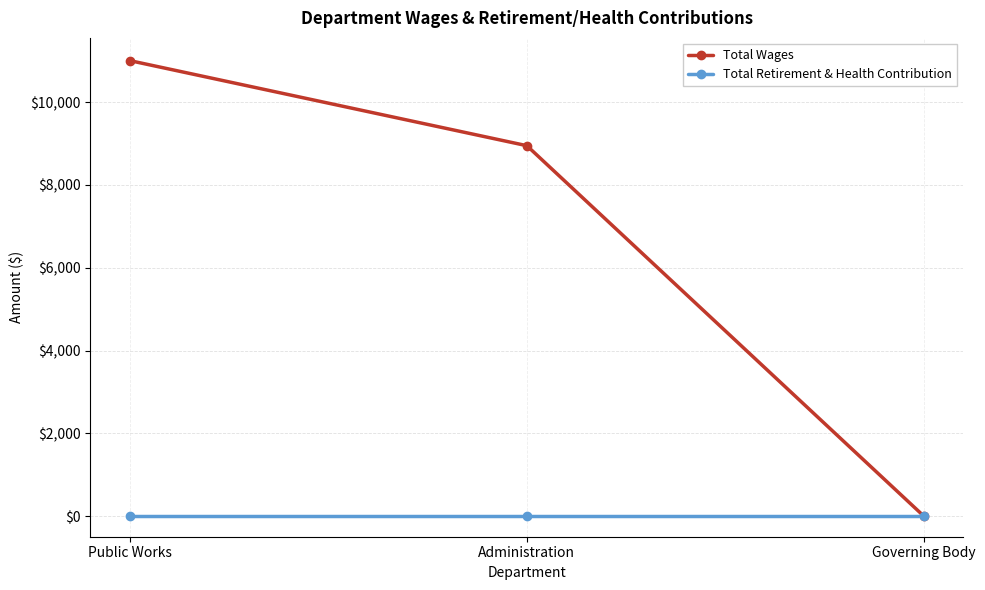

Read the Total Wages value at Administration.

8950